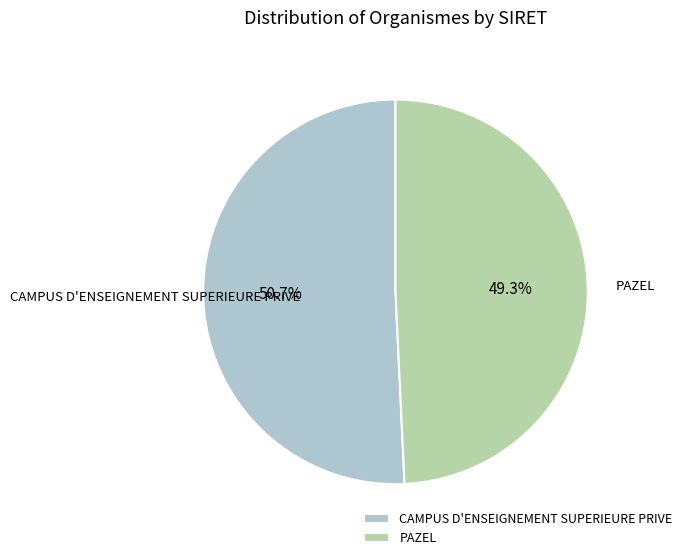

What is the largest slice in the pie chart?

CAMPUS D'ENSEIGNEMENT SUPERIEURE PRIVE